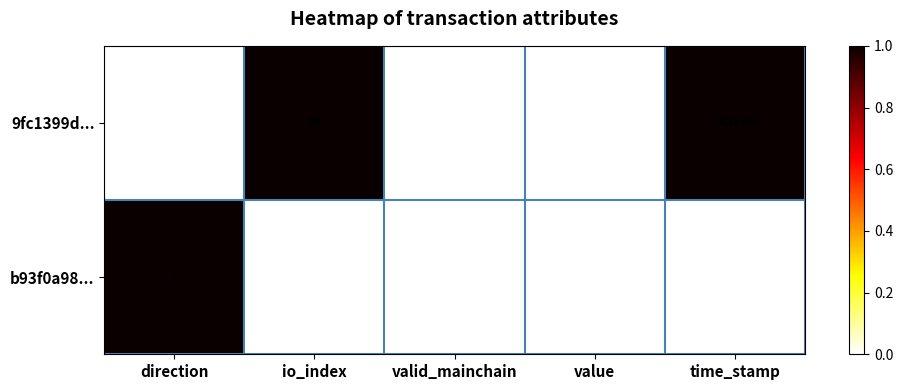

Is the value of b93f0a98... at direction greater than the value of 9fc1399d... at io_index?

No